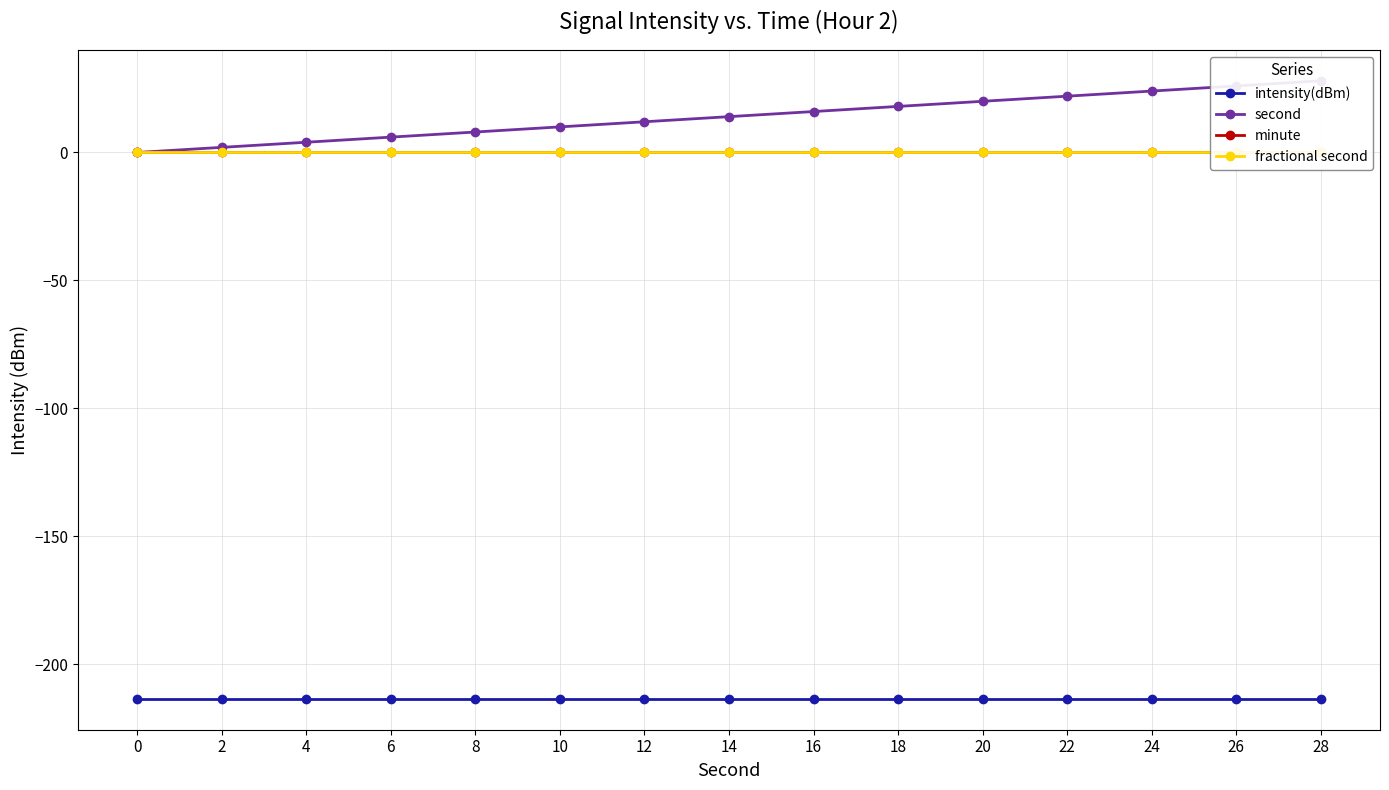

Which series has the largest range (max minus min)?

second